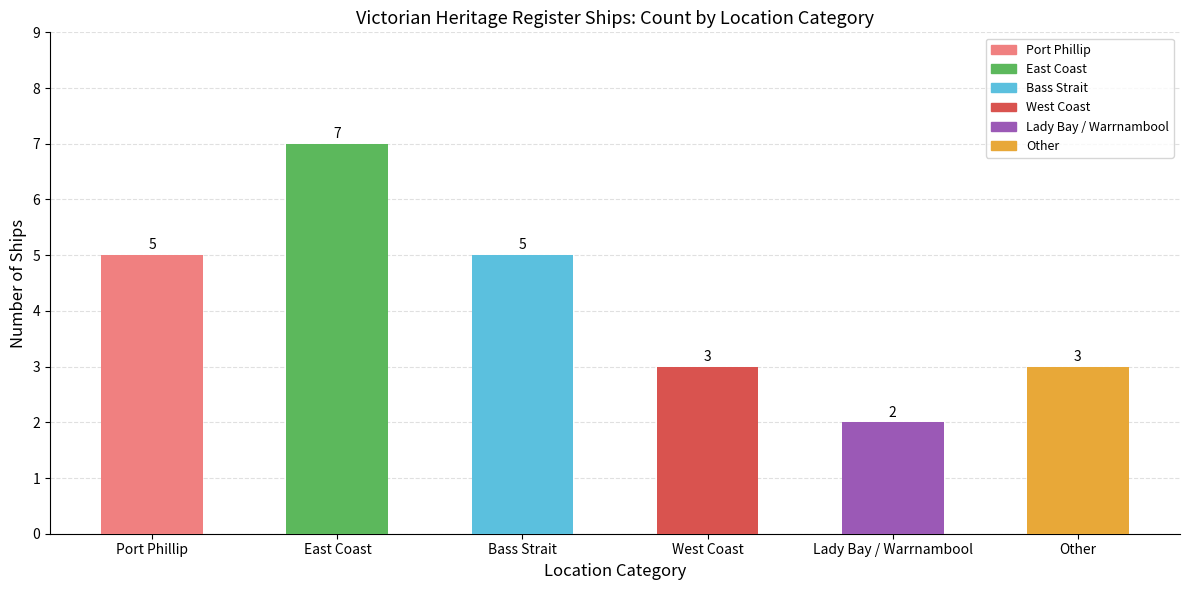

The value at Other is 2. True or false?

False